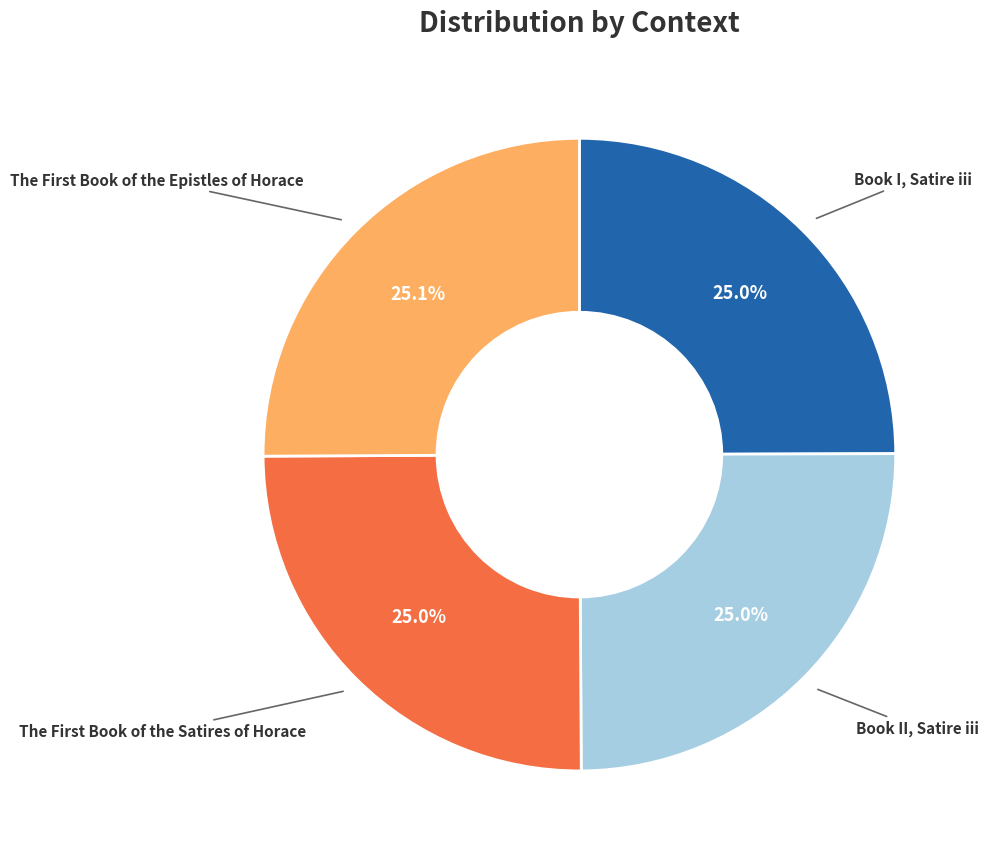

How much of the chart is everything except Book II, Satire iii?

75.0%